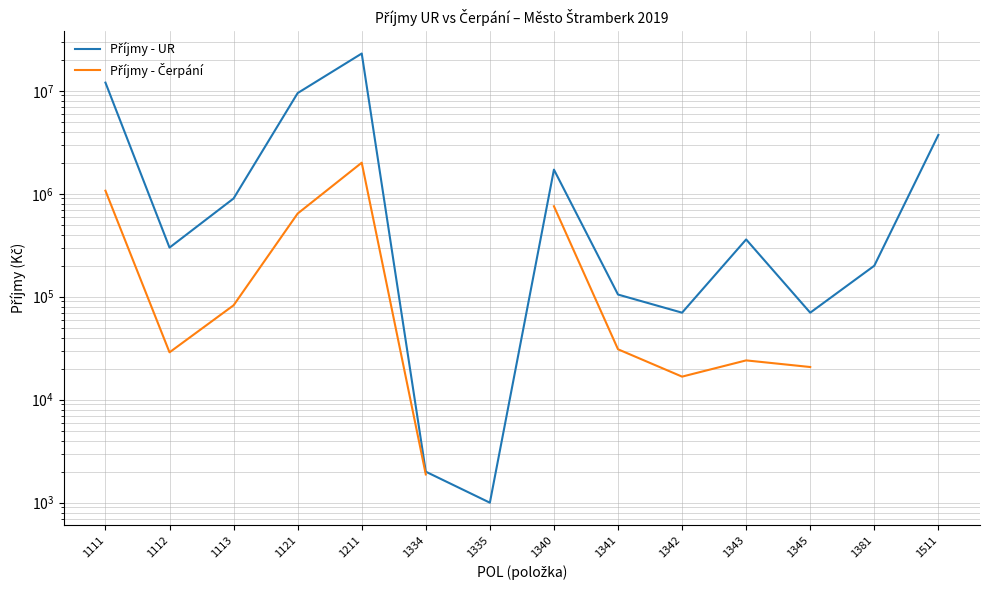

Where is the first local minimum for Příjmy - UR?

1112